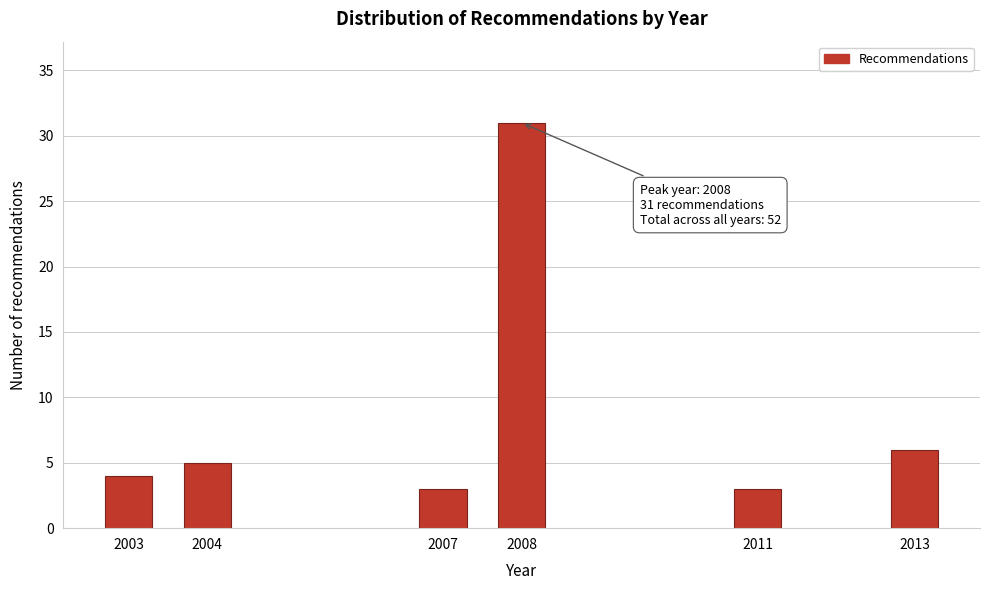

Reading left to right, transcribe all the data shown in this chart.

4	5	3	31	3	6